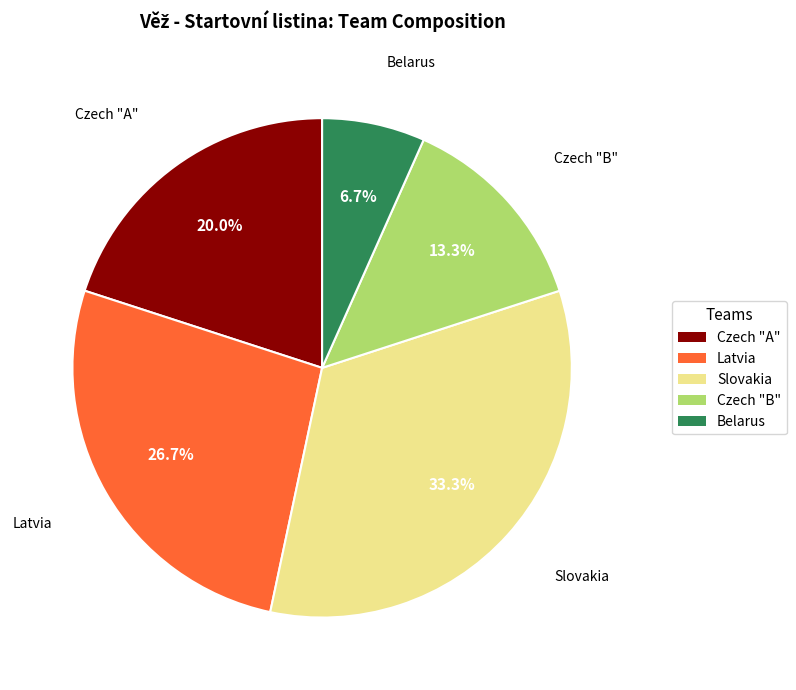

What percentage is the Latvia slice, to the nearest percent?

27%